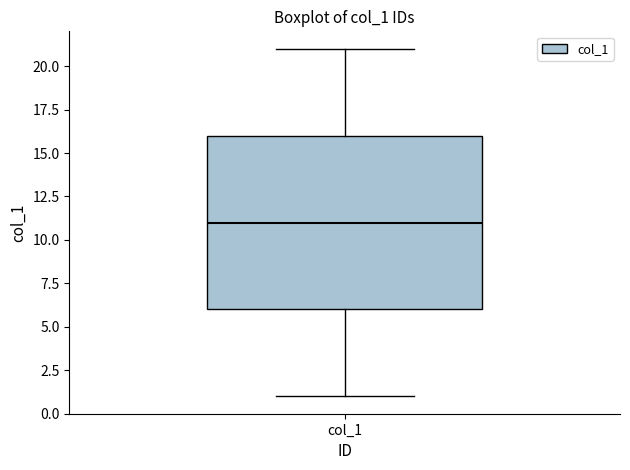

Where does the median line of the box for col_1 sit on the y-axis? The values are not printed on the chart, so give them approximately, as read against the axis.

11